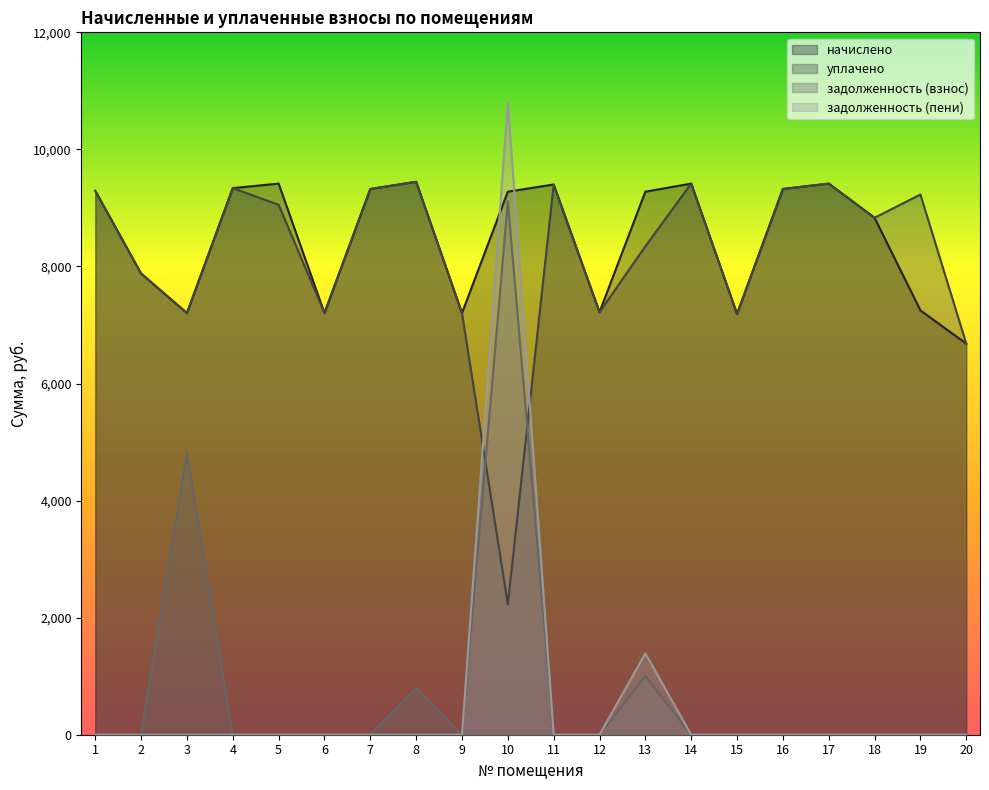

Between 13 and 18, which series saw the biggest shift?

задолженность (пени)